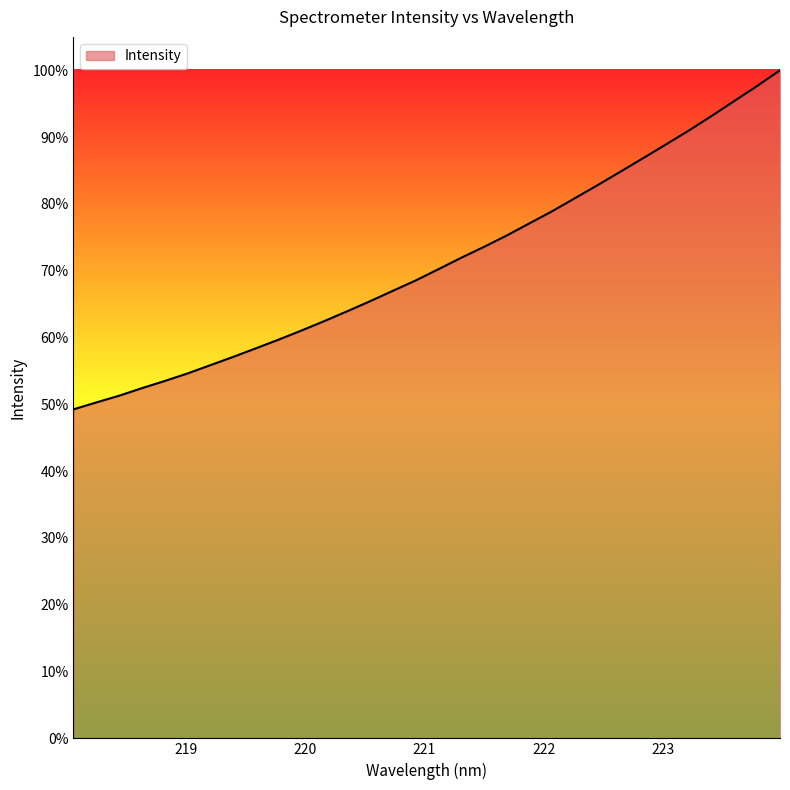

What is the greatest value displayed?

100.0